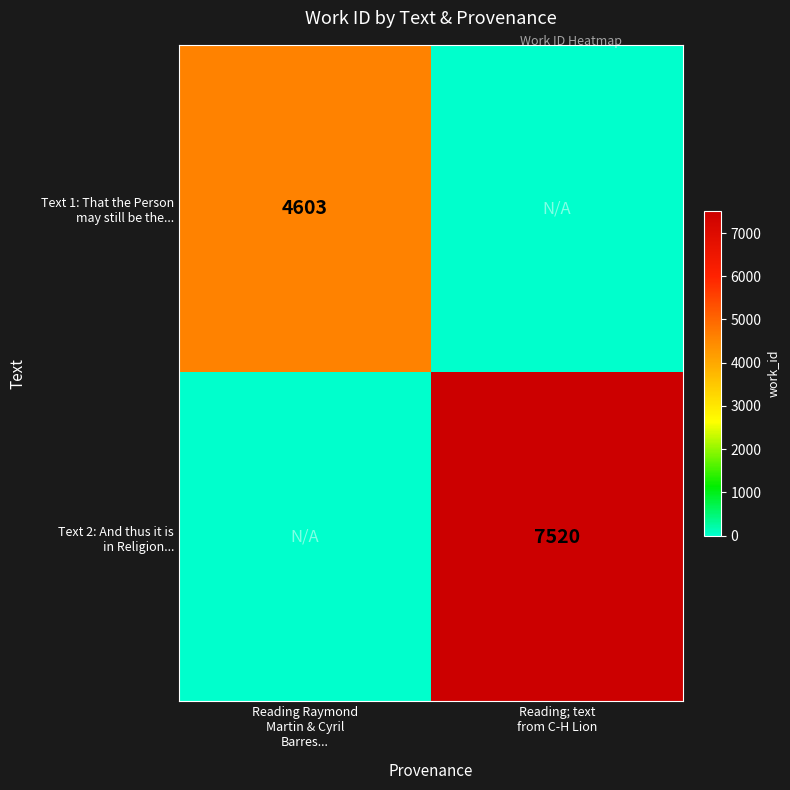

Where is Text 2: And thus it is in Religion... nearest to the value 3760?

Reading Raymond Martin & Cyril Barres...